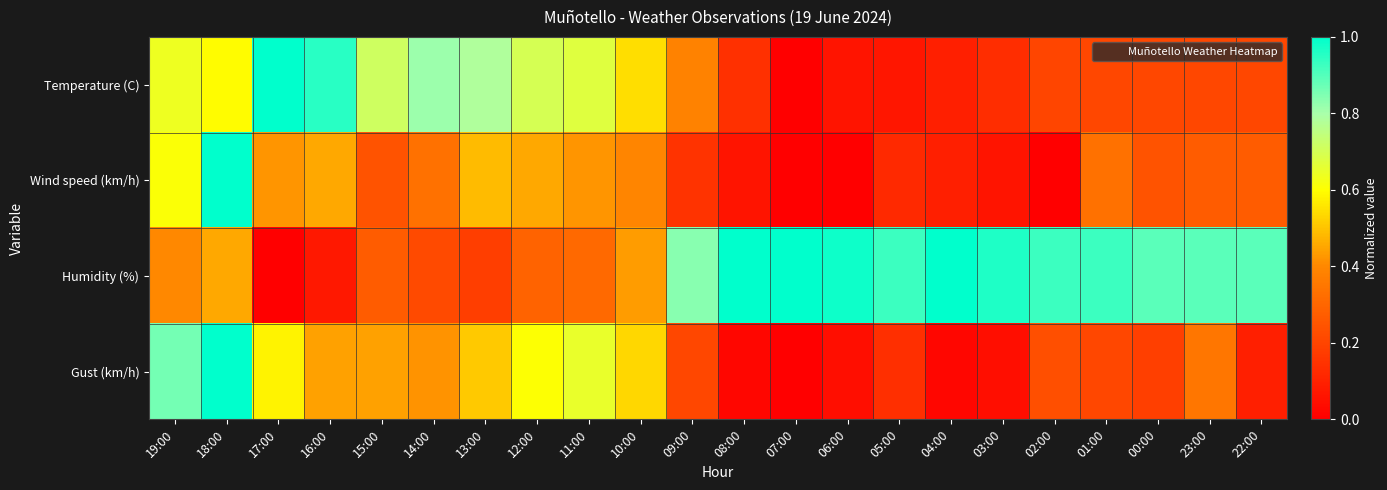

What is the total value across all series at 02:00?

1.4